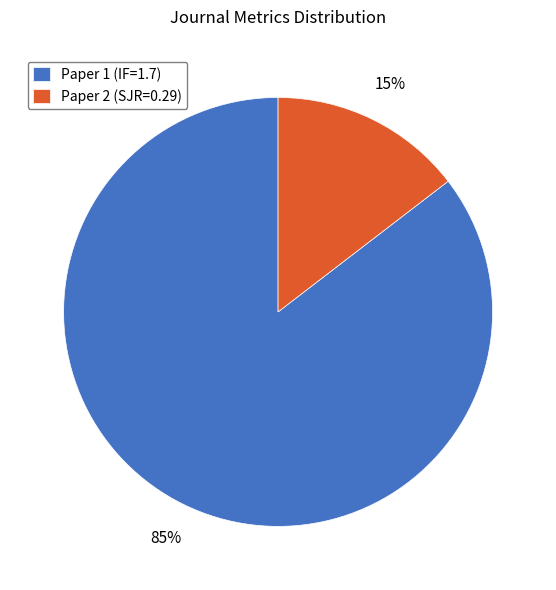

What is the majority slice?

Paper 1 (IF=1.7)